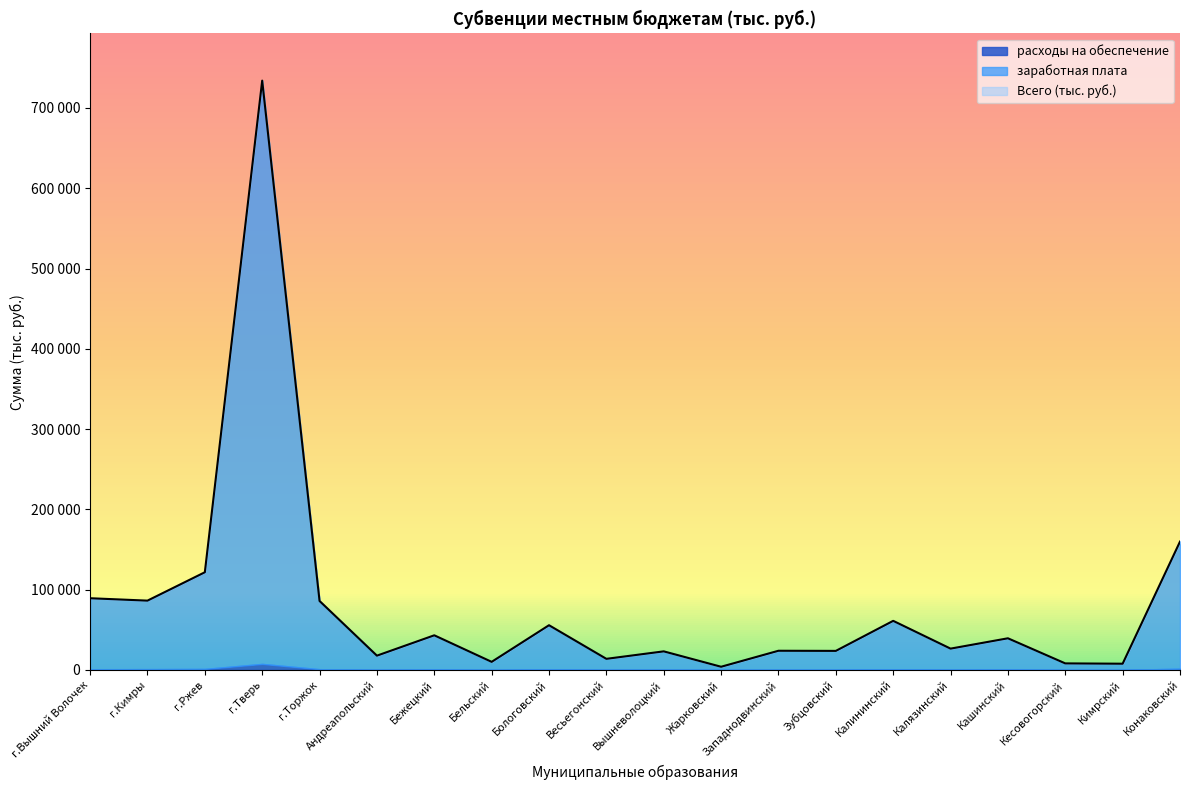

True or false: расходы на обеспечение has more than 1 interior local peaks.

True